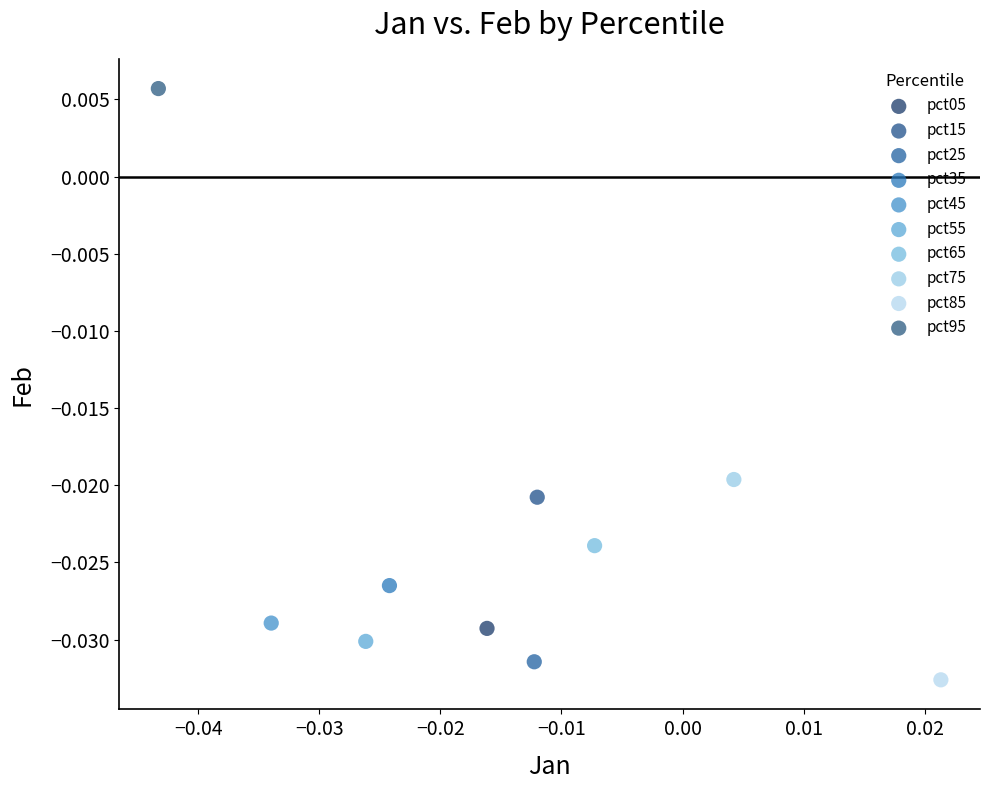

Which series contains the highest Y value?

pct95